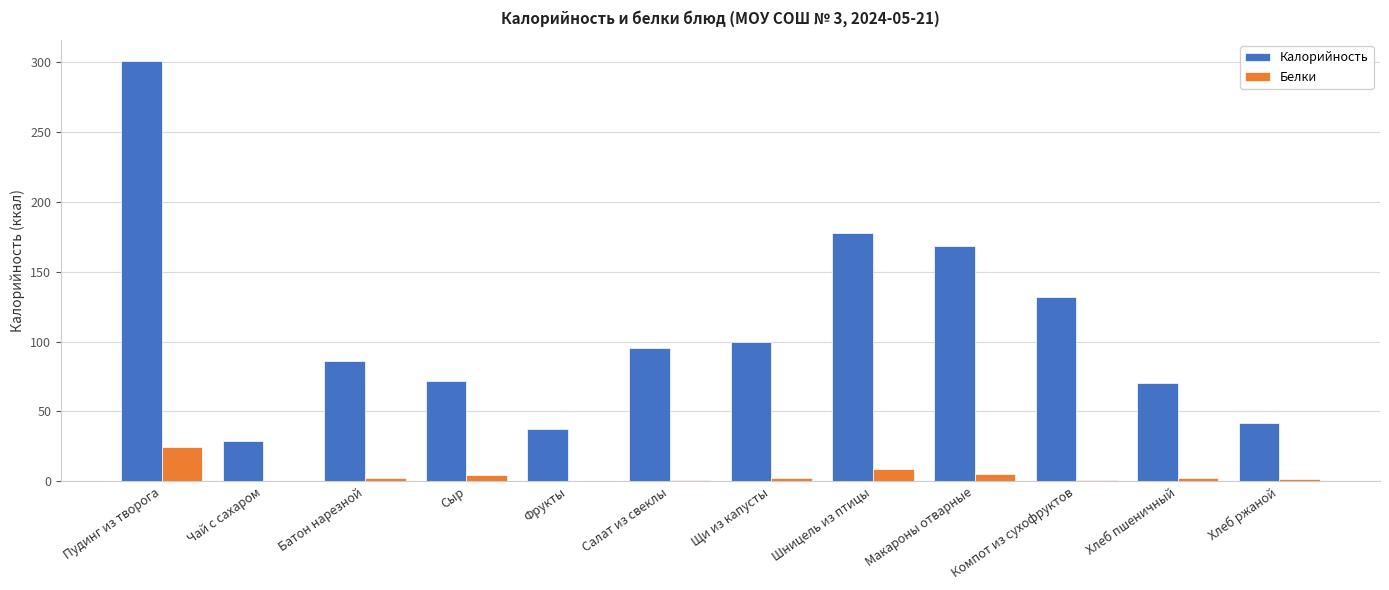

At which category does the chart reach its peak across all series?

Пудинг из творога